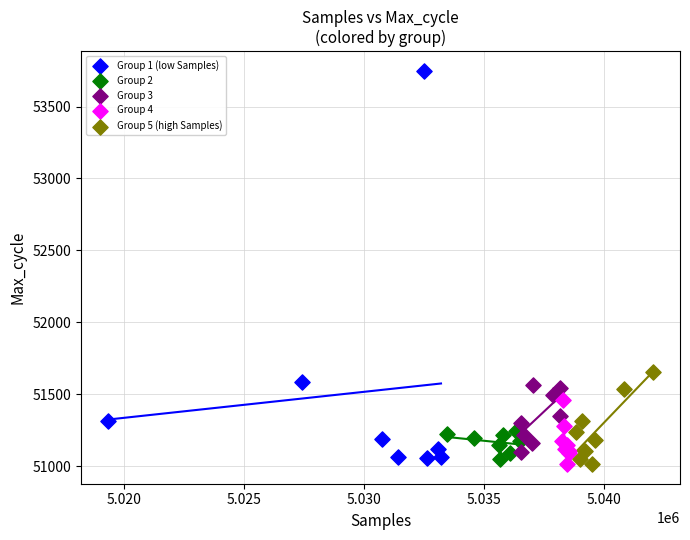

Which series contains the highest Y value?

Group 1 (low Samples)